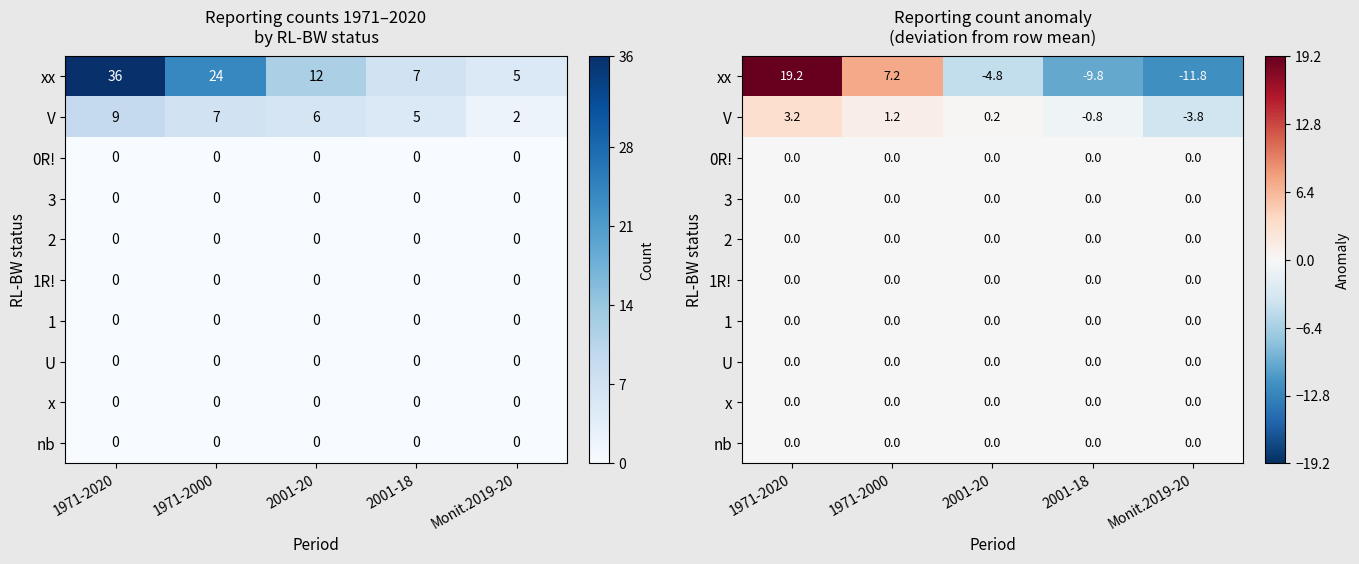

At which label does V reach its peak?

1971-2020